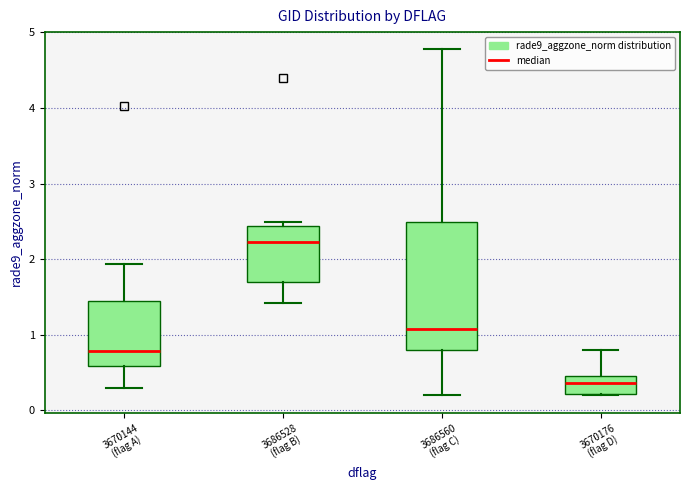

Reading left to right, transcribe this box plot: for each box, give where its median line is, the range the box spans, and where its two whiskers end, as read against the y-axis. The values are not printed on the chart, so give them approximately, as read against the axis.

3670144 (flag A): median 0.8, box 0.6 to 1.4, whiskers 0.3 to 1.9
3686528 (flag B): median 2.2, box 1.7 to 2.4, whiskers 1.4 to 2.5
3686560 (flag C): median 1.1, box 0.8 to 2.5, whiskers 0.2 to 4.8
3670176 (flag D): median 0.4, box 0.2 to 0.5, whiskers 0.2 to 0.8